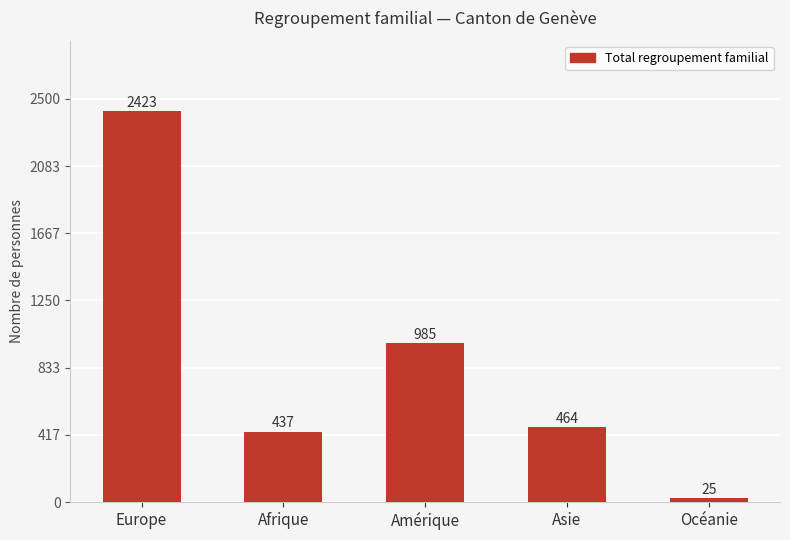

What is the value of the 2nd bar from the left?

437